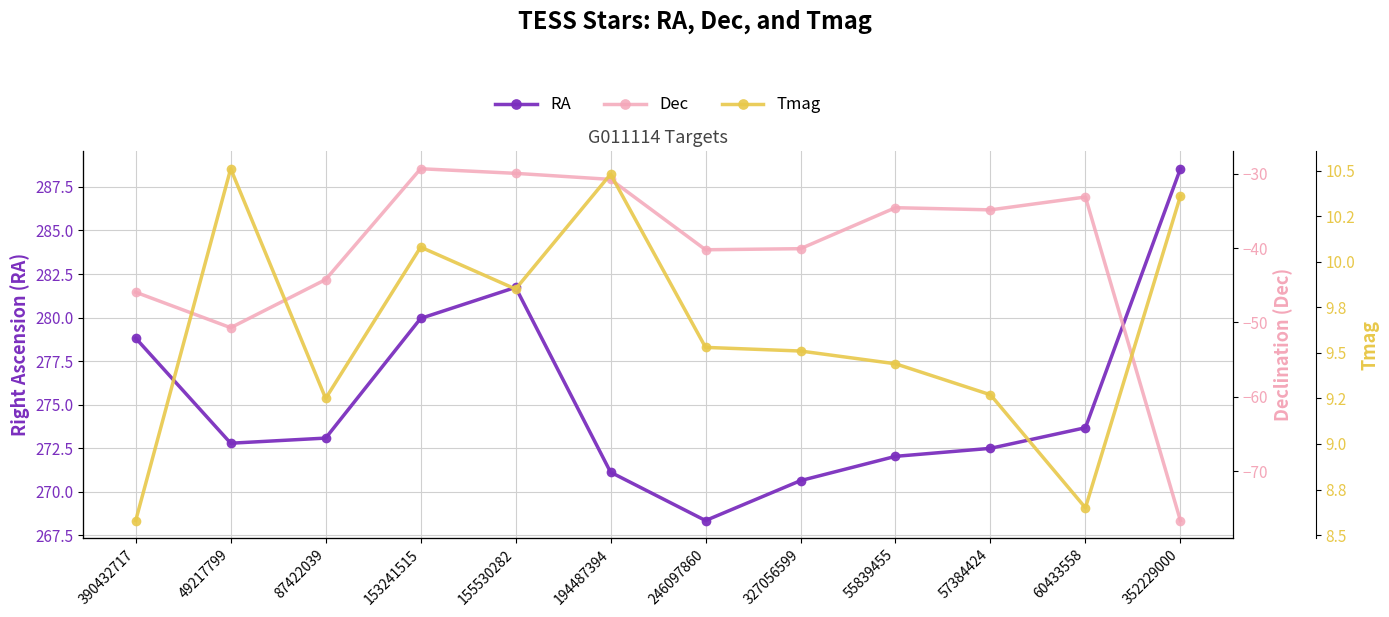

True or false: Dec and Tmag intersect in this chart.

False